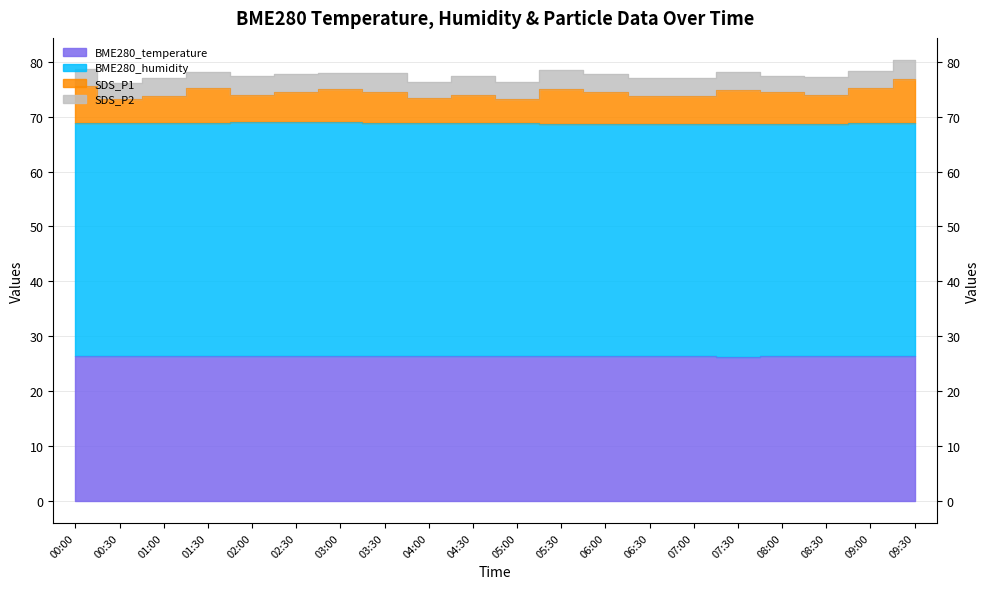

At which category is the sum across all series the highest?

09:30